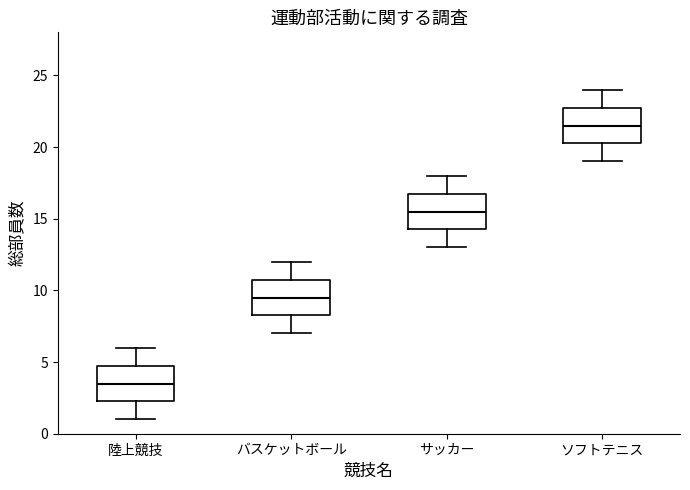

Where is the upper edge of the box for 陸上競技 on the y-axis? The values are not printed on the chart, so give them approximately, as read against the axis.

5.0